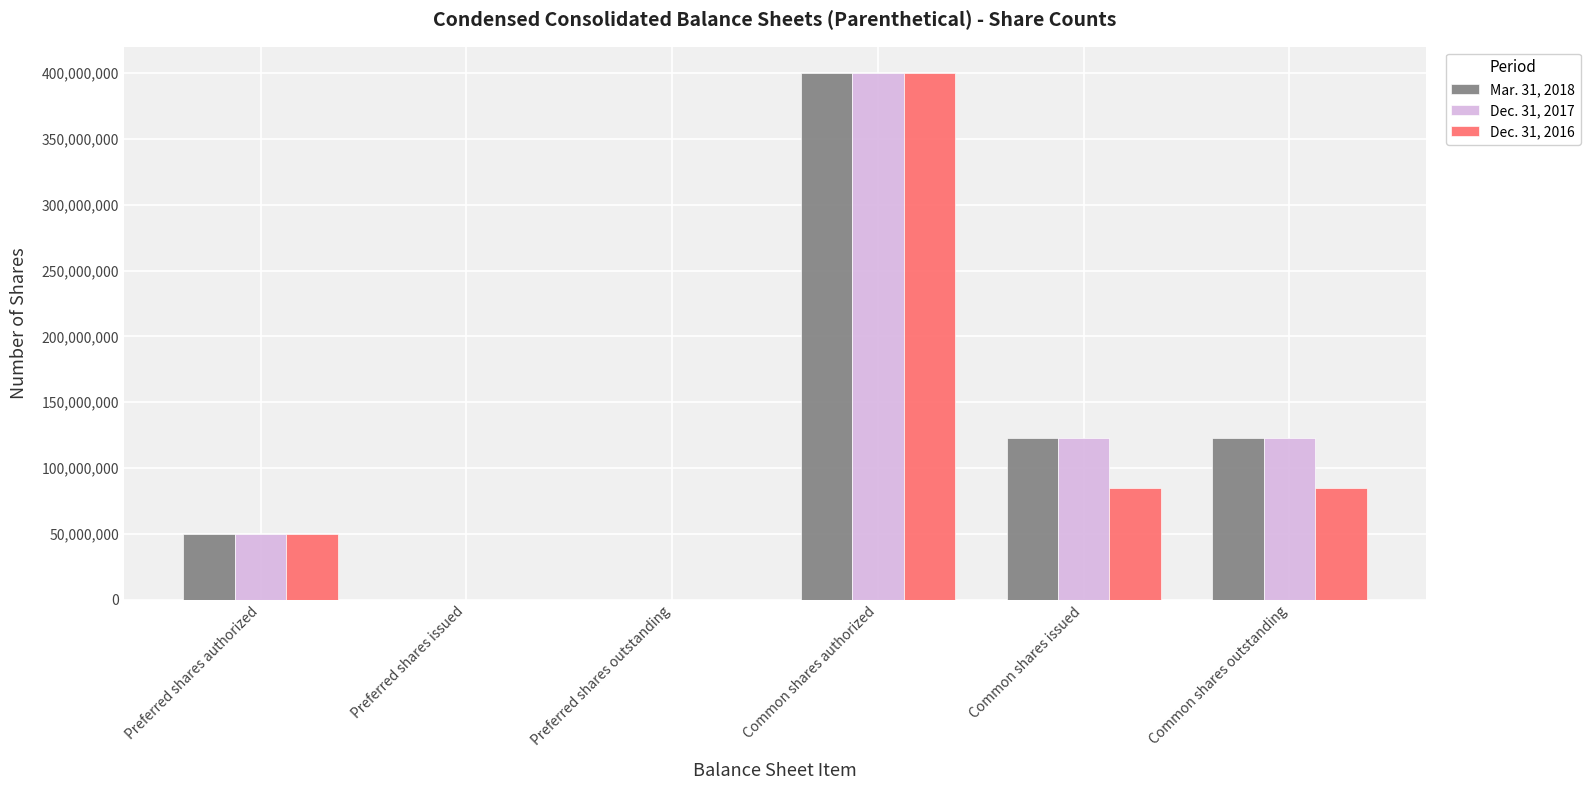

What is the total value across all series at Common shares outstanding?

330602925